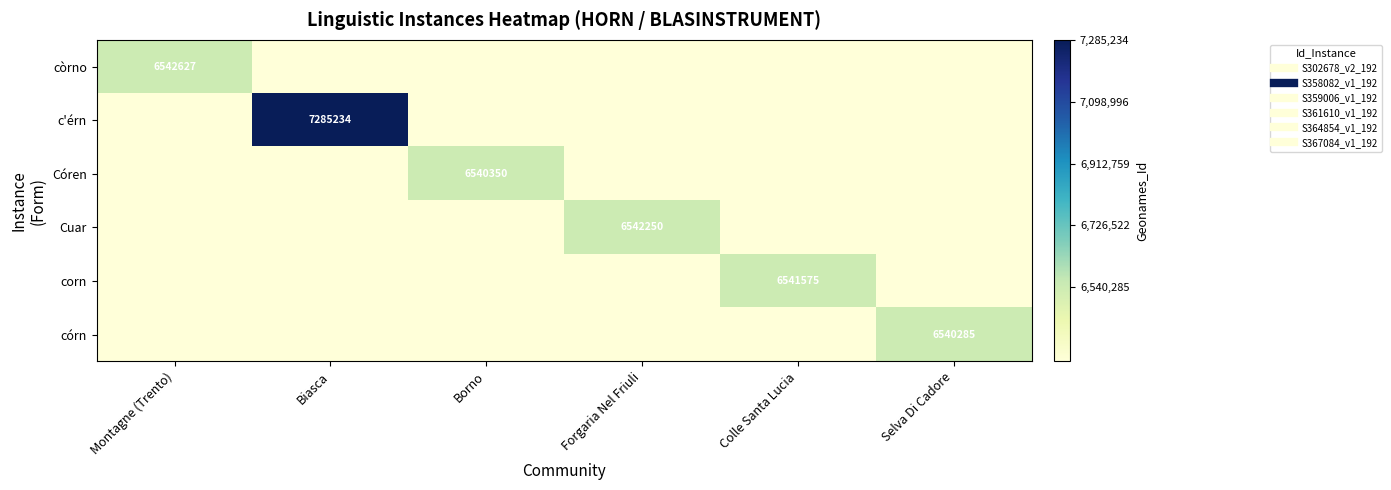

Which series has the largest total across all categories?

c'érn